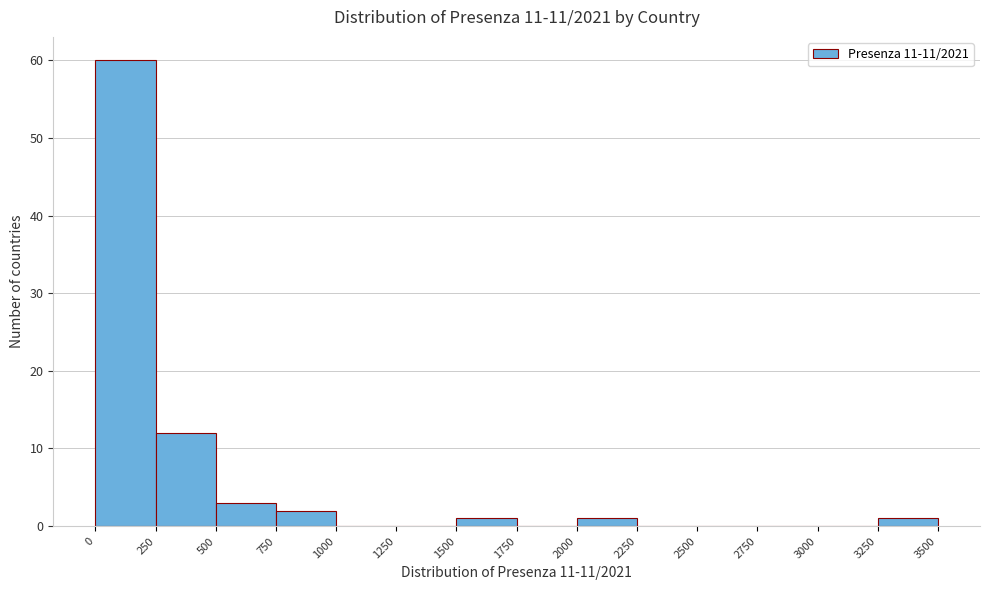

What is the height of the bar covering 2000 to 2250 on the x-axis? The values are not printed on the chart, so give them approximately, as read against the axis.

1